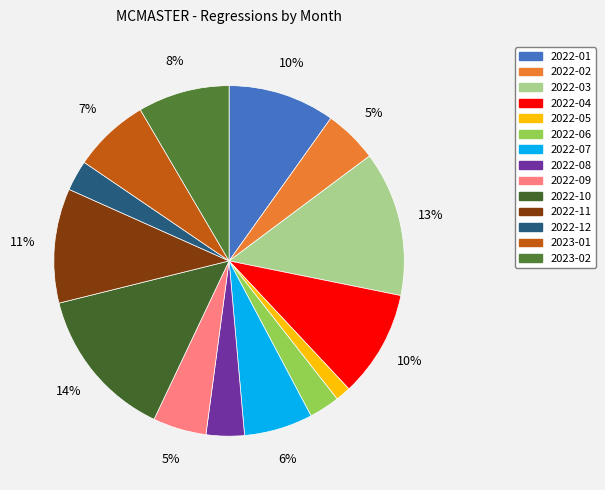

To the nearest percent, what portion does 2022-09 represent?

5%